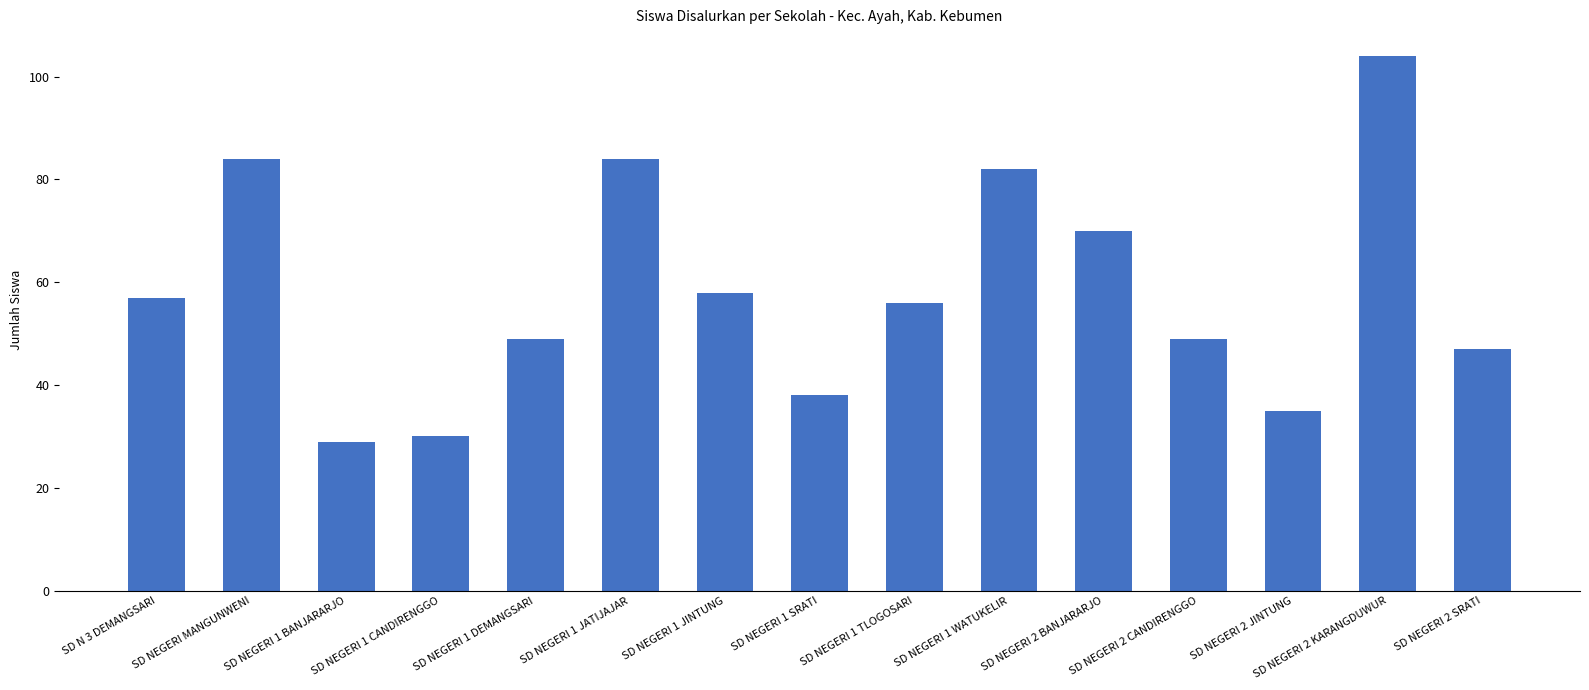

What is the label of the 12th bar from the left?

SD NEGERI 2 CANDIRENGGO